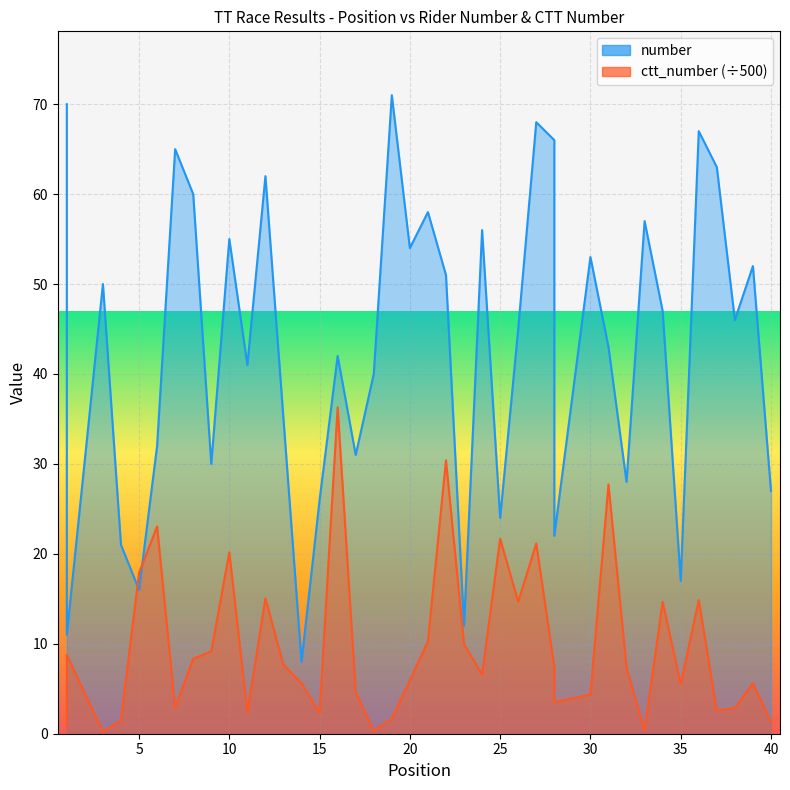

In ctt_number, how many points are lower than both neighbors (excluding endpoints)?

11